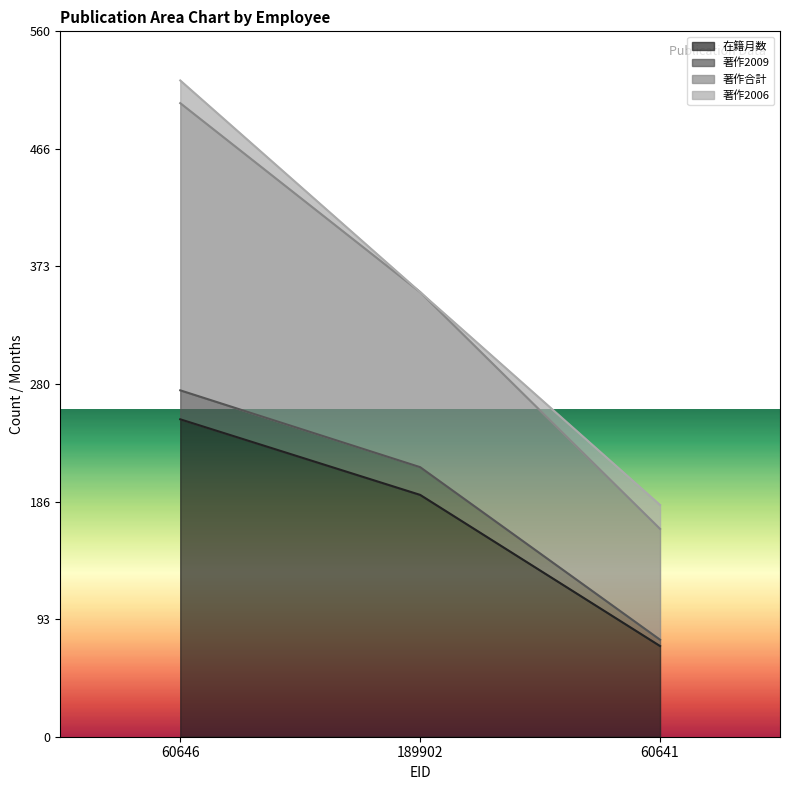

How many data points does each series have?

3